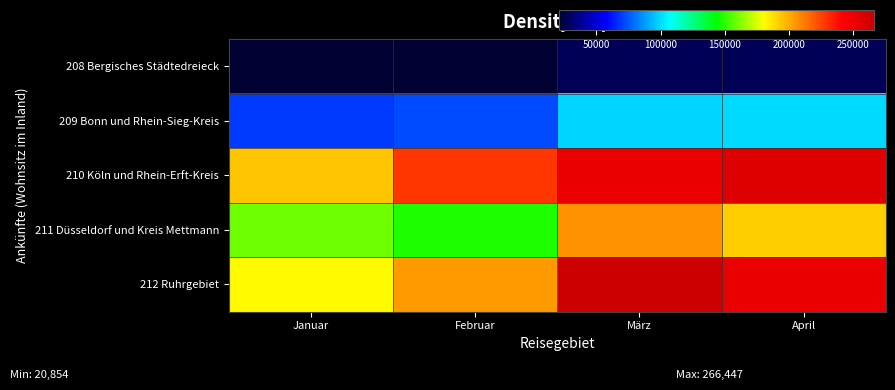

How many data points does each series have?

4